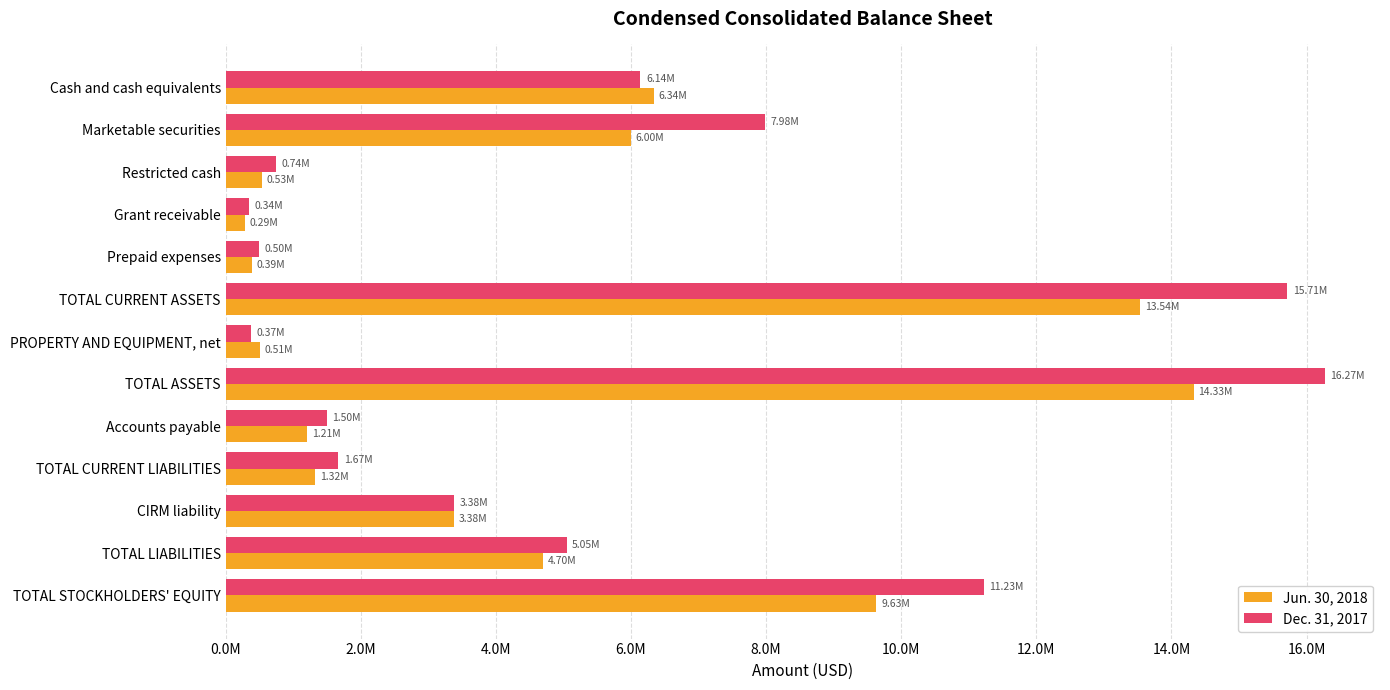

What are all the series names shown in the legend?

Jun. 30, 2018, Dec. 31, 2017